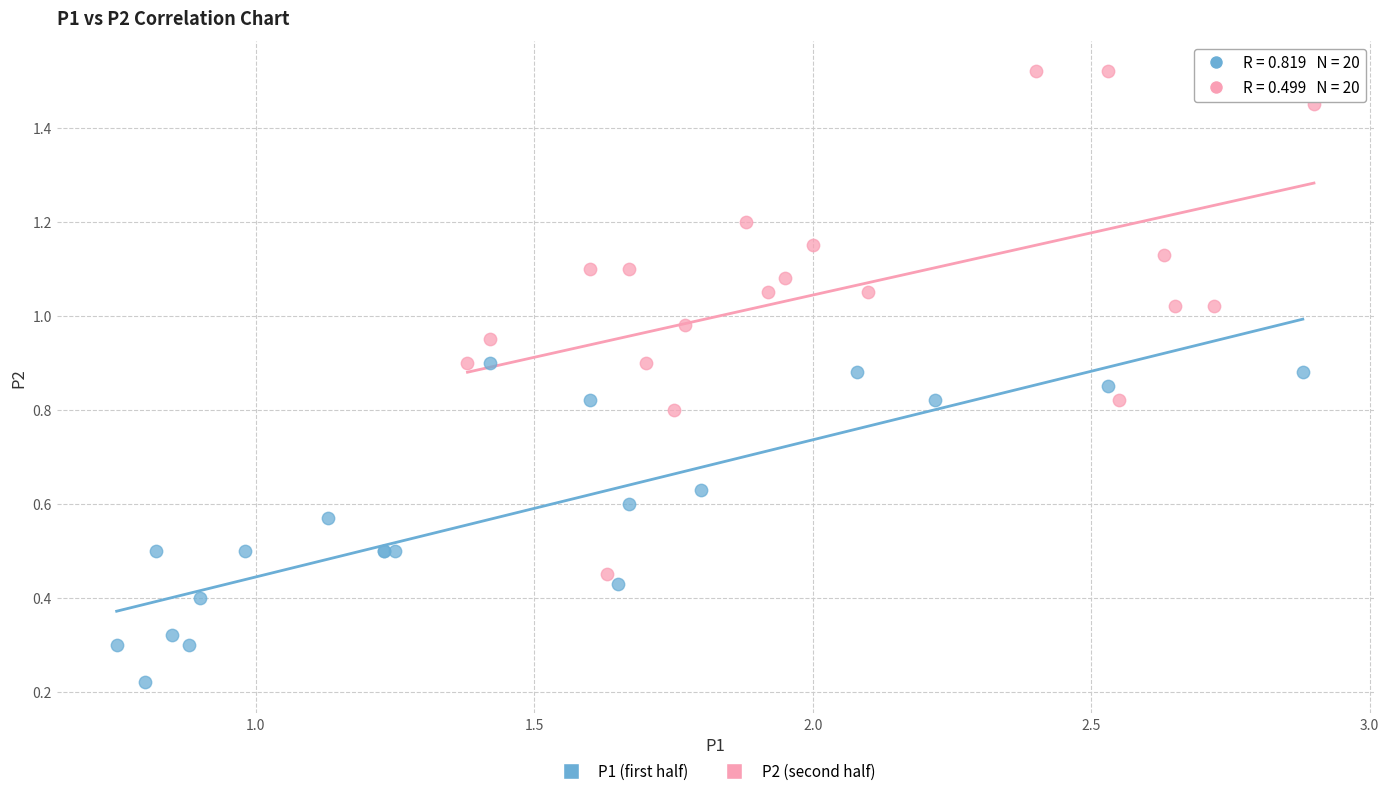

Which series reaches the maximum Y coordinate?

P2 (second half)